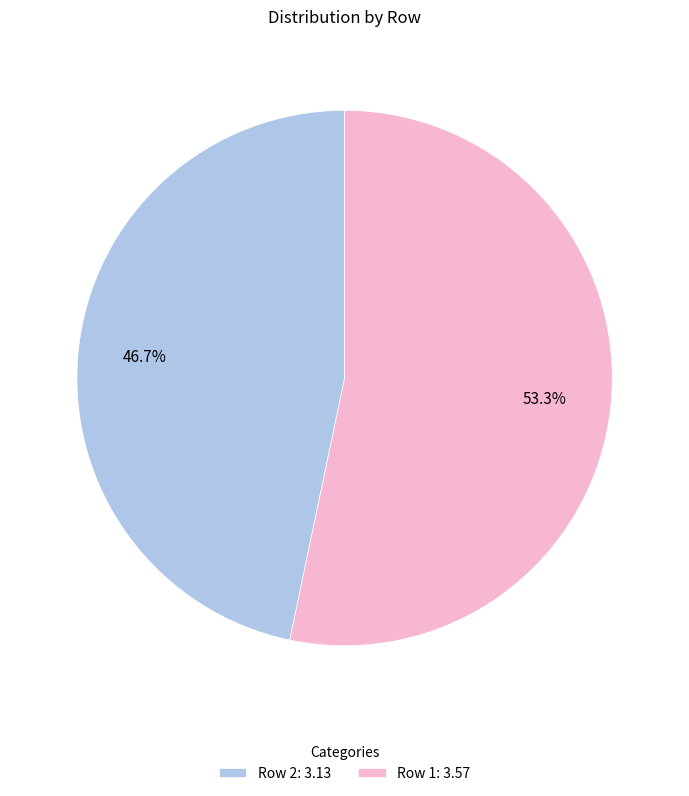

Rank the categories by value from highest to lowest.

Row 1: 3.57, Row 2: 3.13